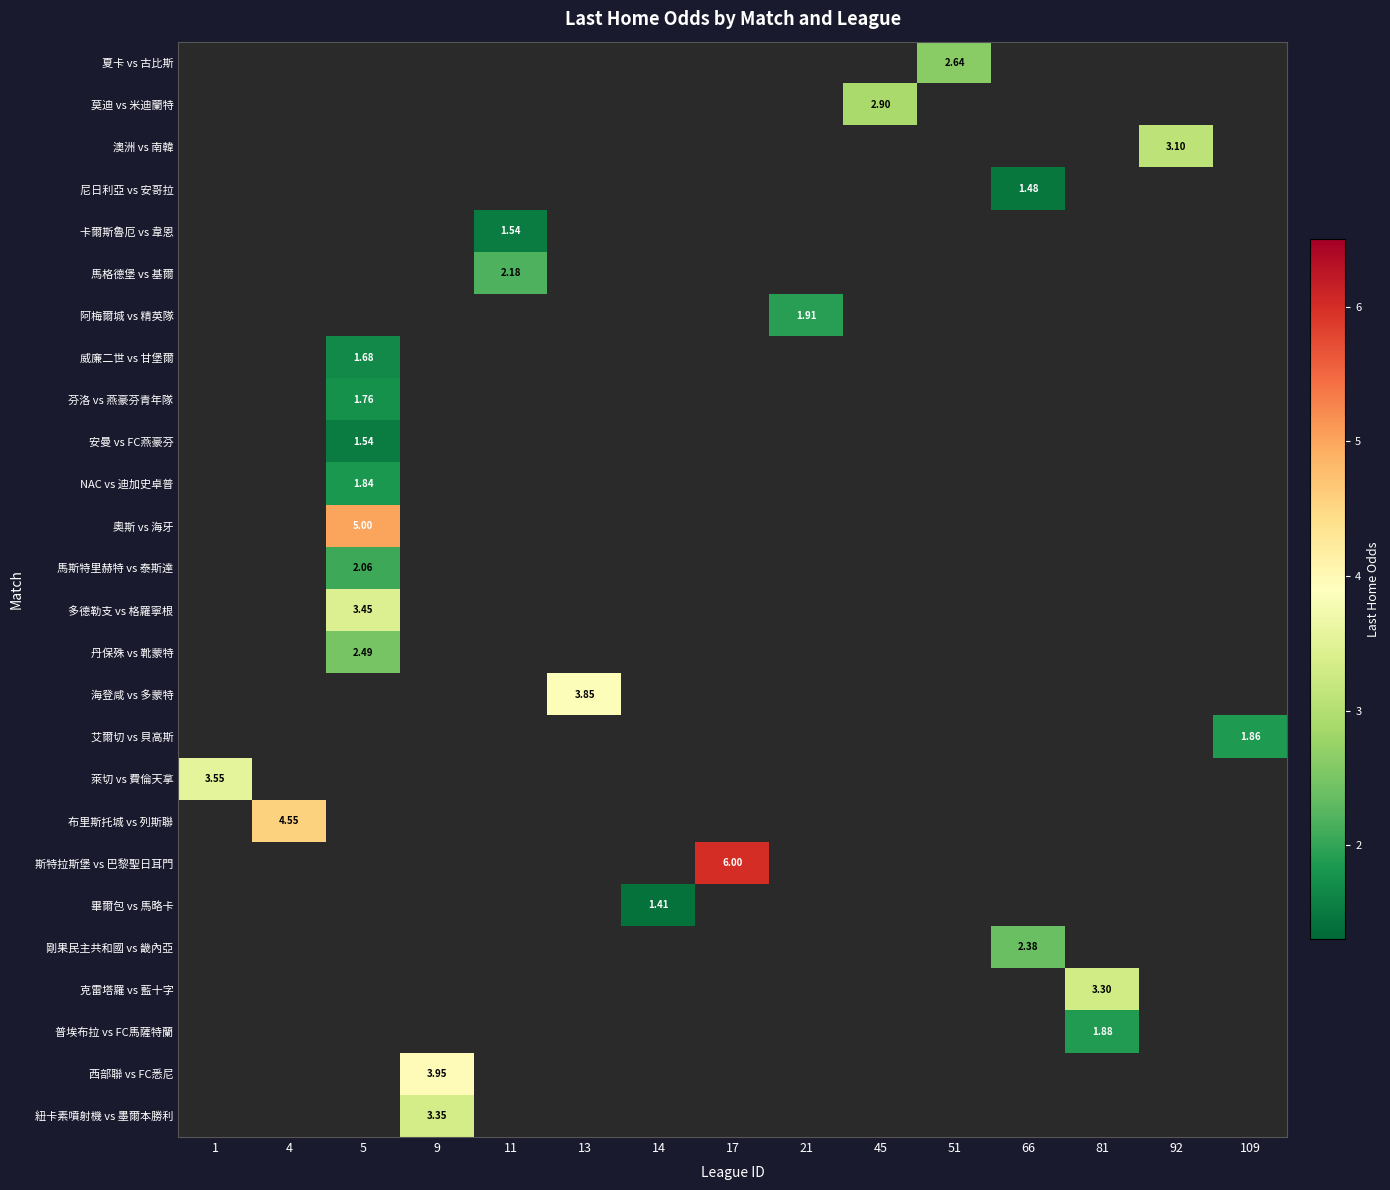

Which label corresponds to the largest value in the chart?

17